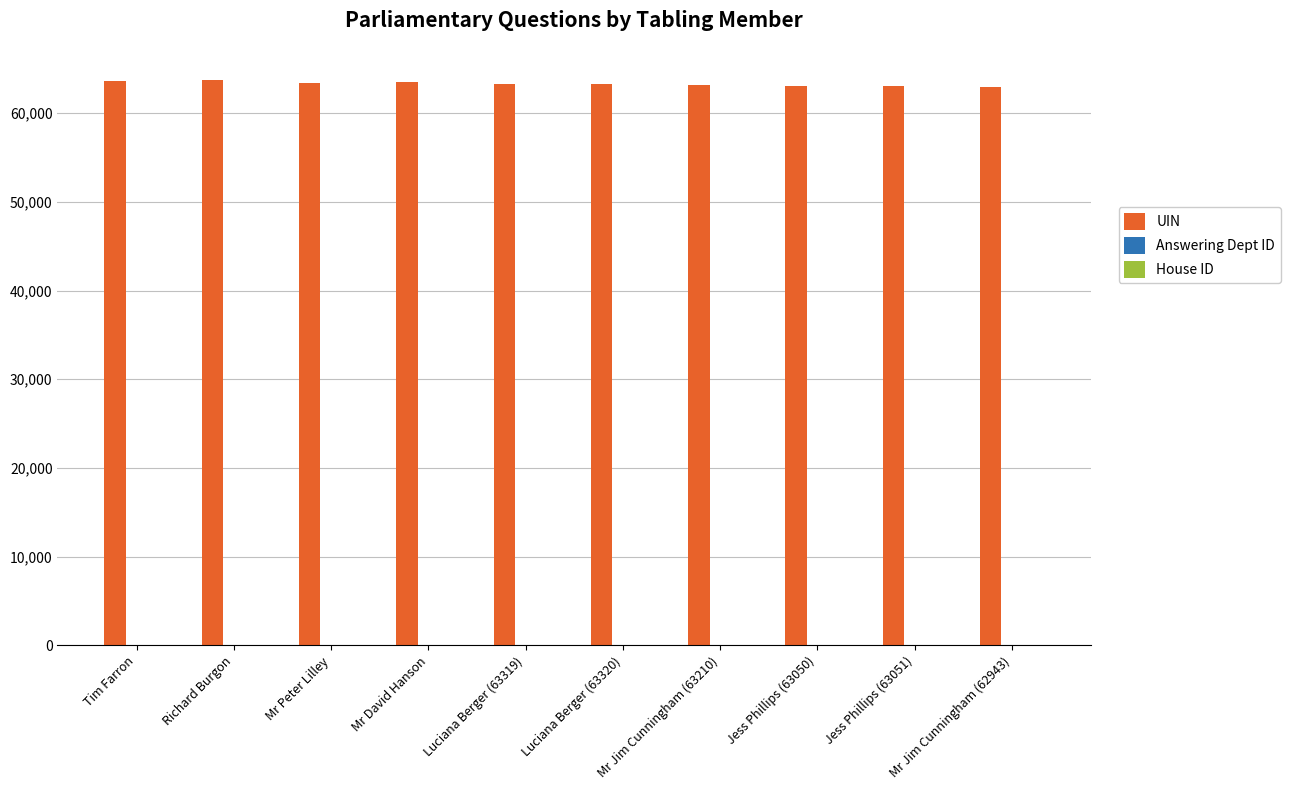

What is the maximum value shown in the chart?

63714